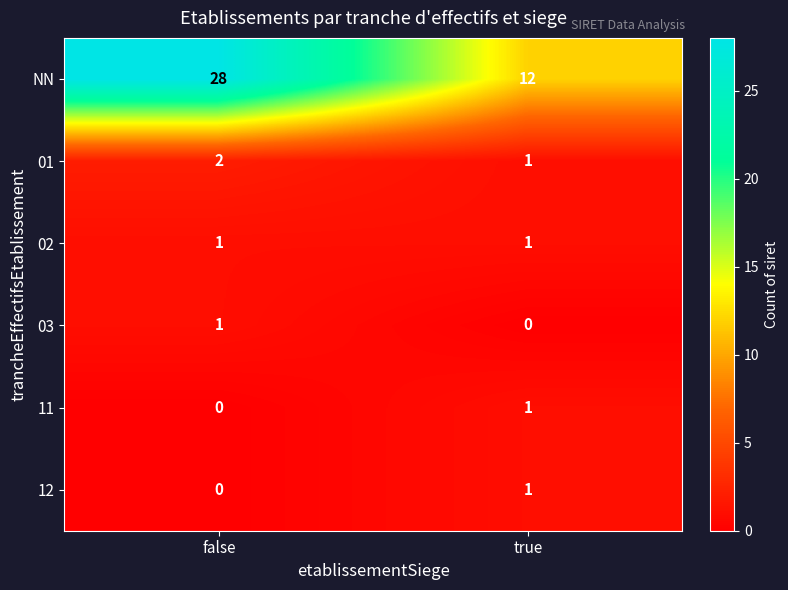

How many data points does each series have?

2